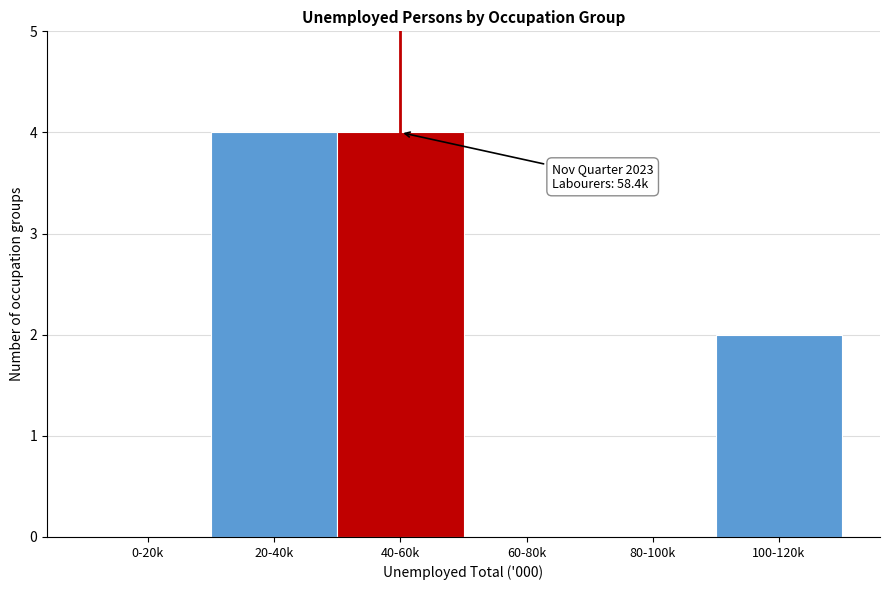

Reading left to right, what are all the values shown in this chart?

0-20k=0	20-40k=4	40-60k=4	60-80k=0	80-100k=0	100-120k=2